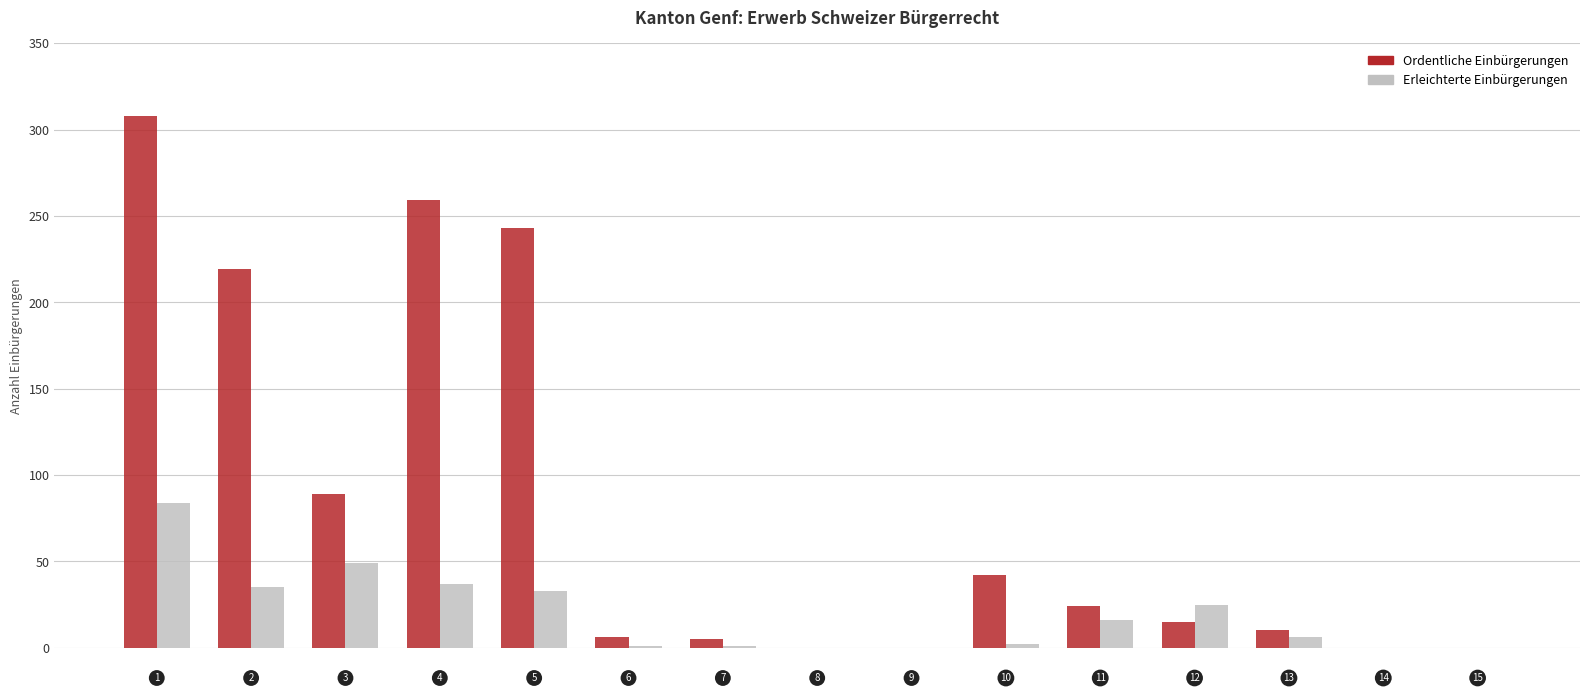

Are the bars grouped side by side (vs. stacked)?

Yes